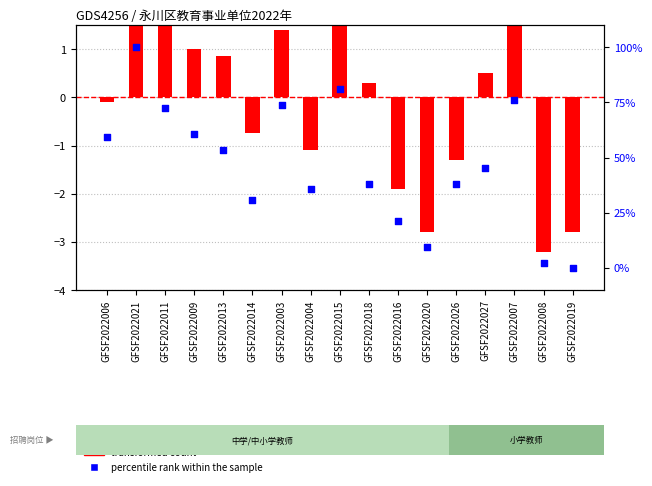

Approximately how many times larger is the value at GFSF2022014 compared to GFSF2022011?

0.4